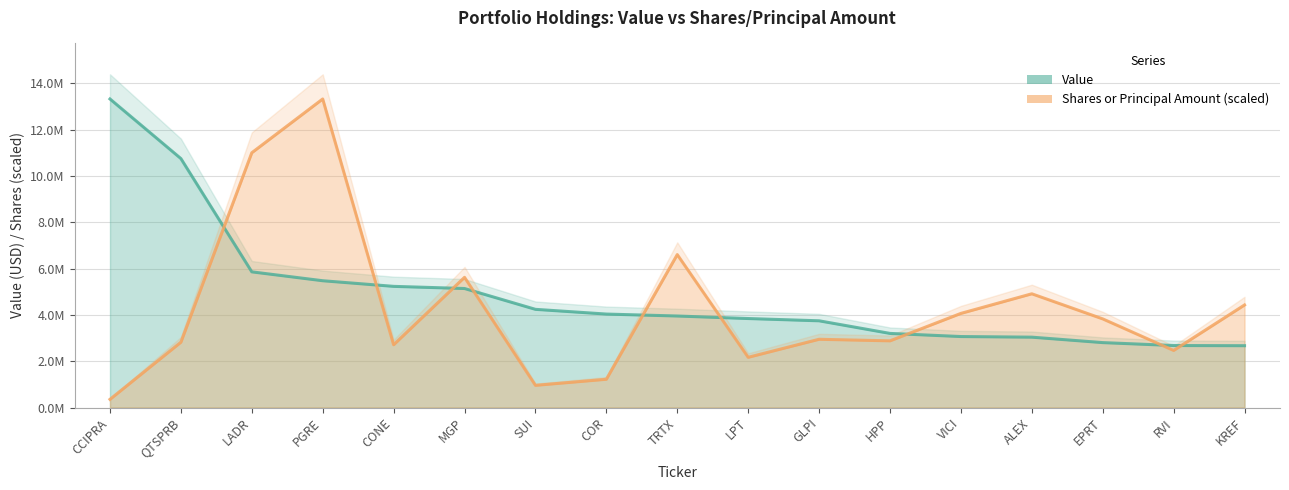

List the labels in order of Shares or principal amount value, largest first.

PGRE, LADR, TRTX, MGP, ALEX, KREF, VICI, EPRT, GLPI, HPP, QTSPRB, CONE, RVI, LPT, COR, SUI, CCIPRA